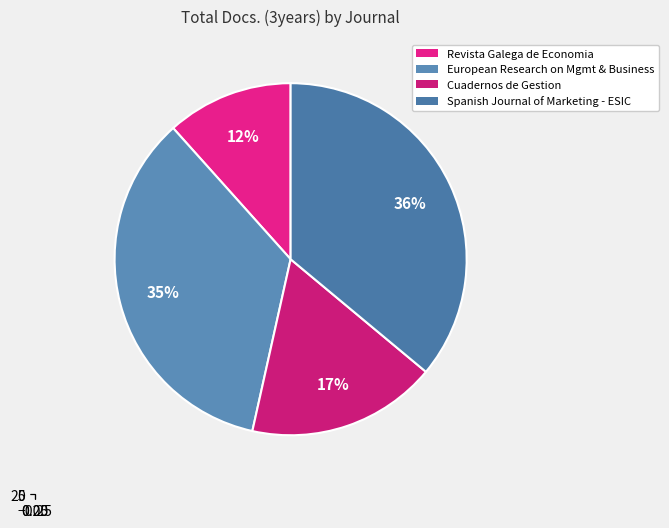

The Cuadernos de Gestion slice represents 28% of the pie. True or false?

False